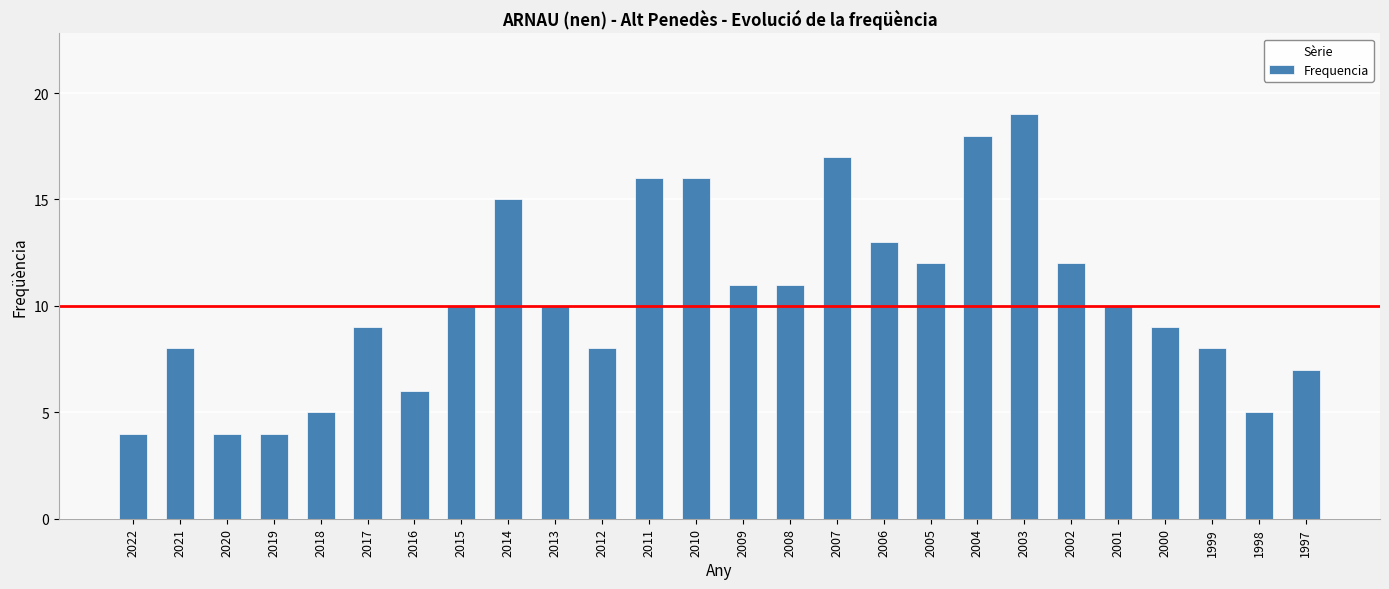

What is the difference between the second highest and second lowest values?

14